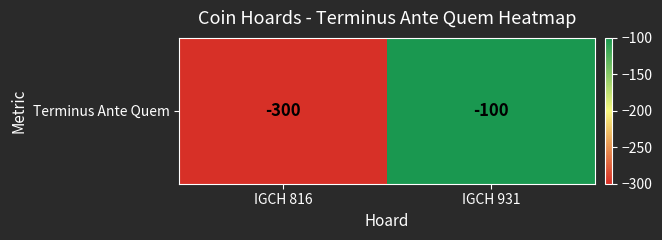

What is the approximate value at IGCH 816, to the nearest 5?

-300